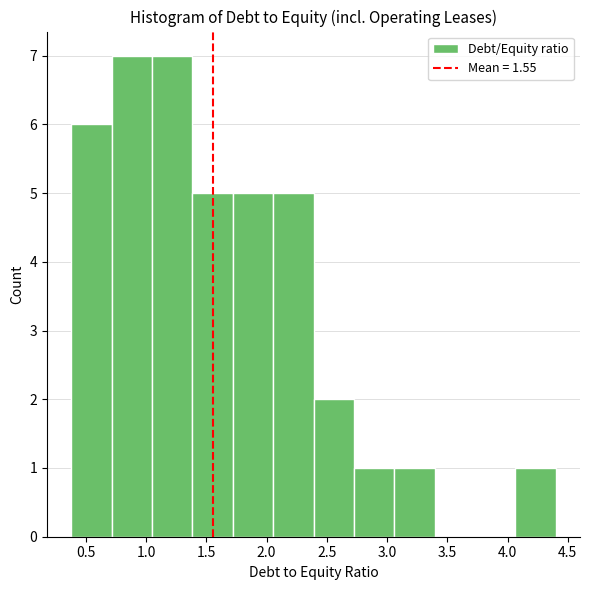

Reading left to right, list every bar in this chart as the range it spans on the x-axis followed by its height. Neither the bar edges nor the heights are printed on the chart, so give them approximately, as read against the axes.

0.380 to 0.715: 6
0.715 to 1.050: 7
1.050 to 1.385: 7
1.385 to 1.720: 5
1.720 to 2.055: 5
2.055 to 2.390: 5
2.390 to 2.725: 2
2.725 to 3.060: 1
3.060 to 3.395: 1
3.395 to 3.730: 0
3.730 to 4.065: 0
4.065 to 4.400: 1